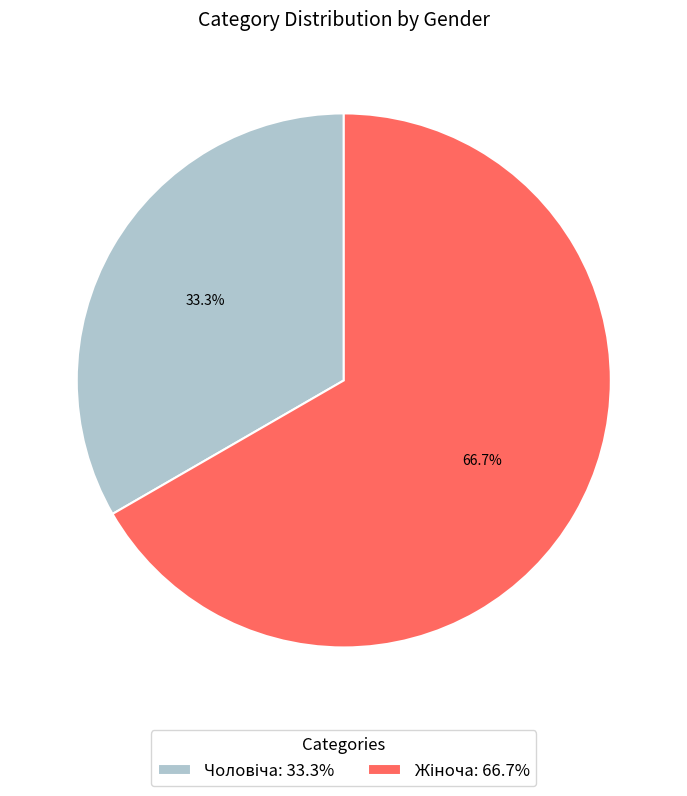

Does any single category account for the majority?

Yes